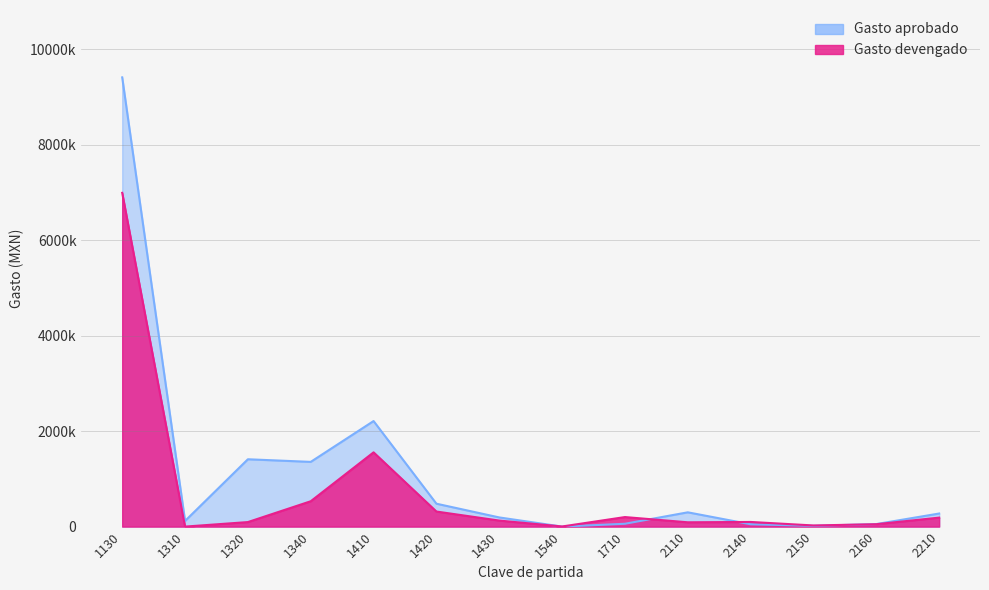

The value of Gasto aprobado at 1710 is 17968. True or false?

False